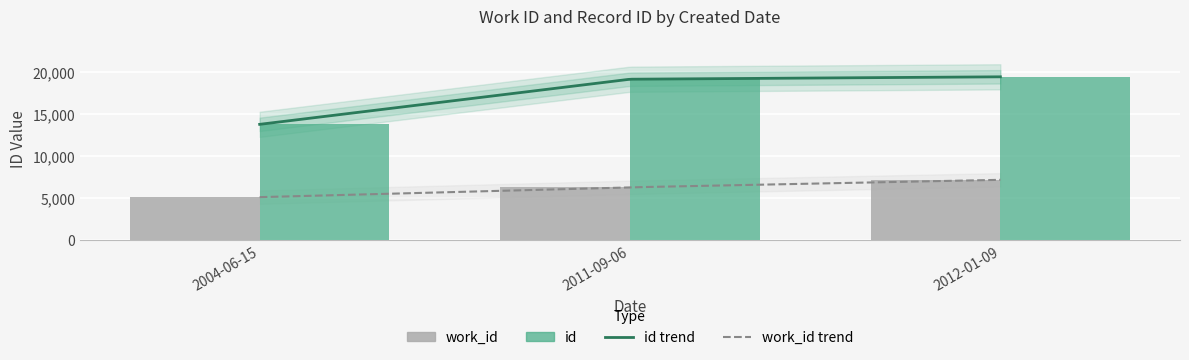

At which category is the sum across all series the highest?

2012-01-09